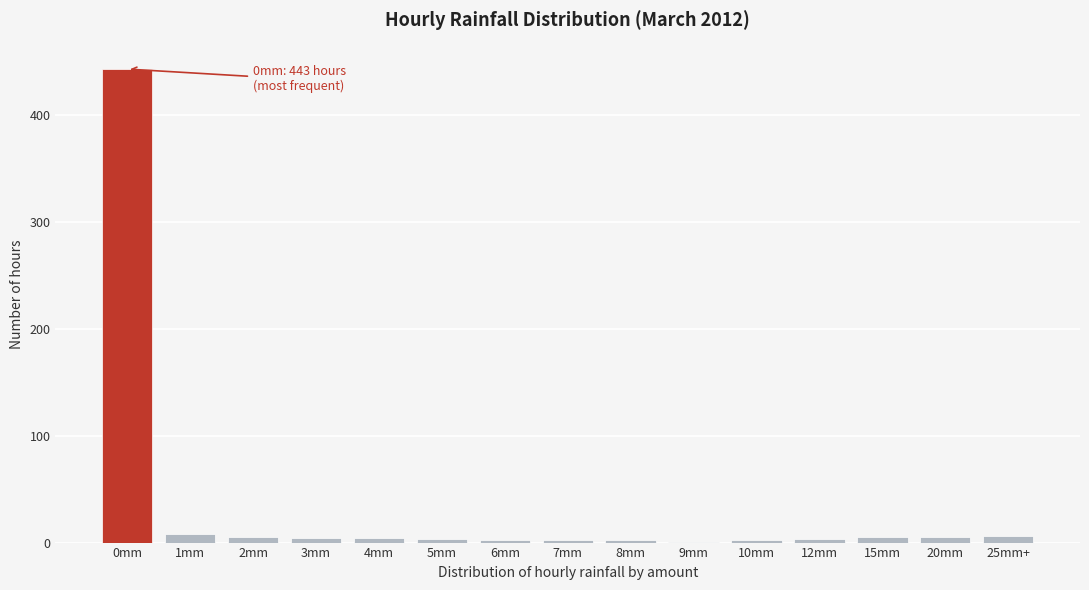

What is the maximum value shown in the chart?

443